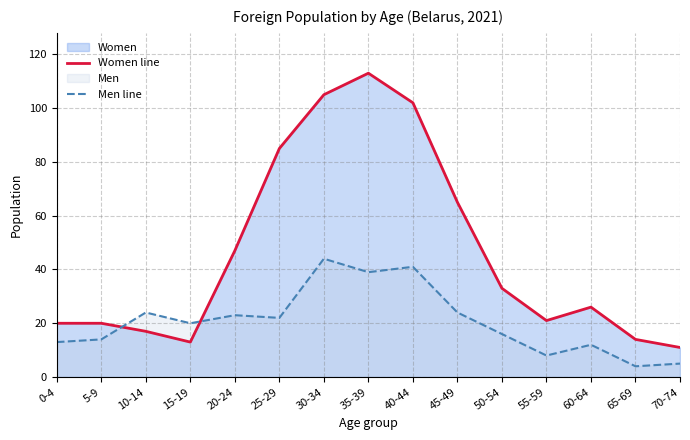

What is the label of the 14th point from the left?

65-69